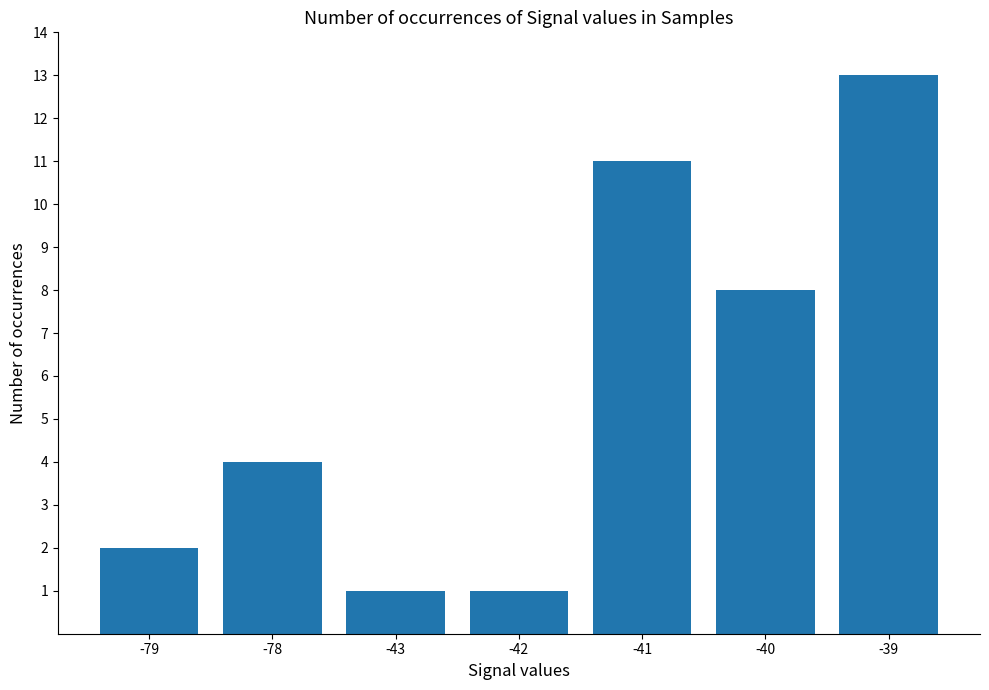

Where is the data nearest to the value 7?

-40